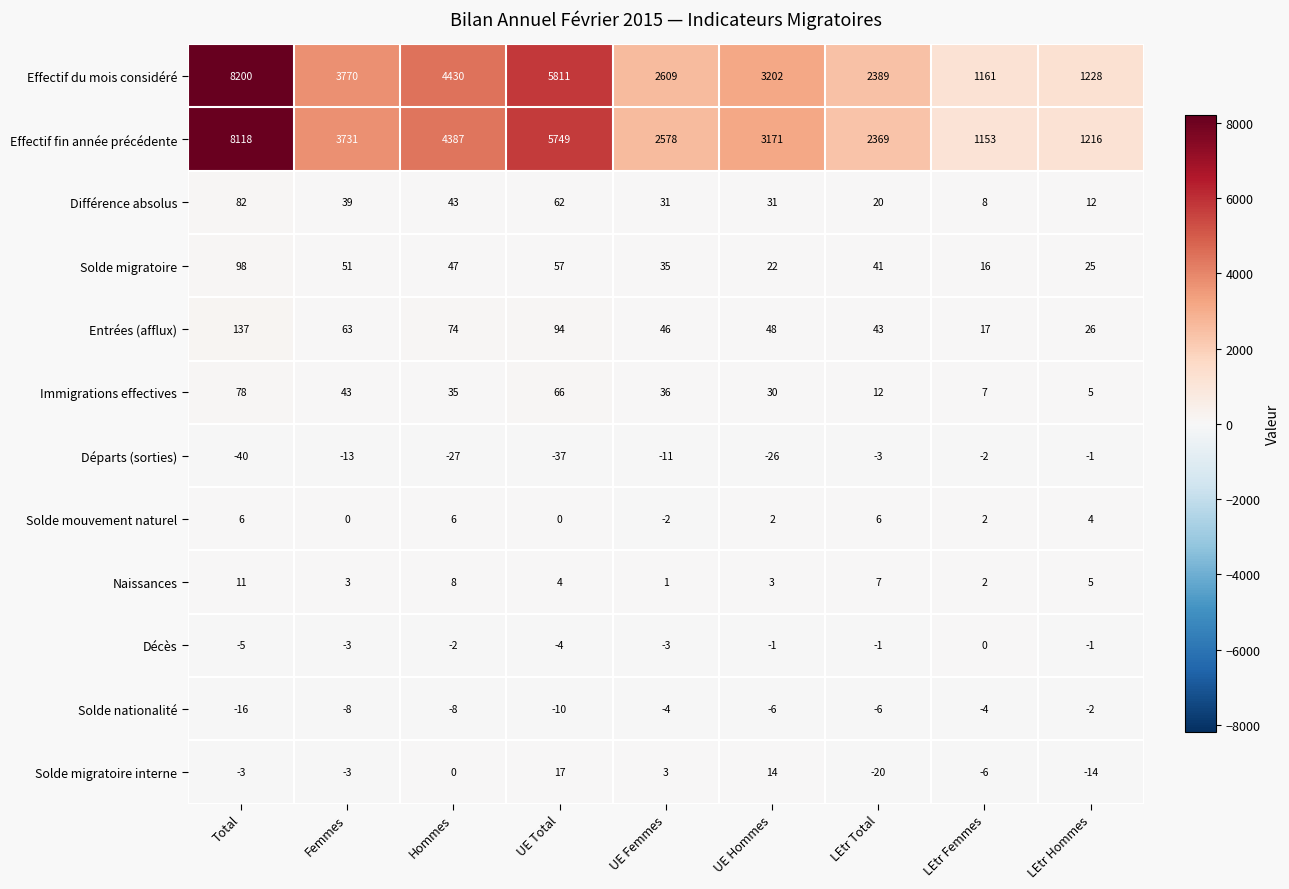

List the series in order of their peak value, lowest first.

Solde nationalité, Départs (sorties), Décès, Solde mouvement naturel, Naissances, Solde migratoire interne, Immigrations effectives, Différence absolus, Solde migratoire, Entrées (afflux), Effectif fin année précédente, Effectif du mois considéré